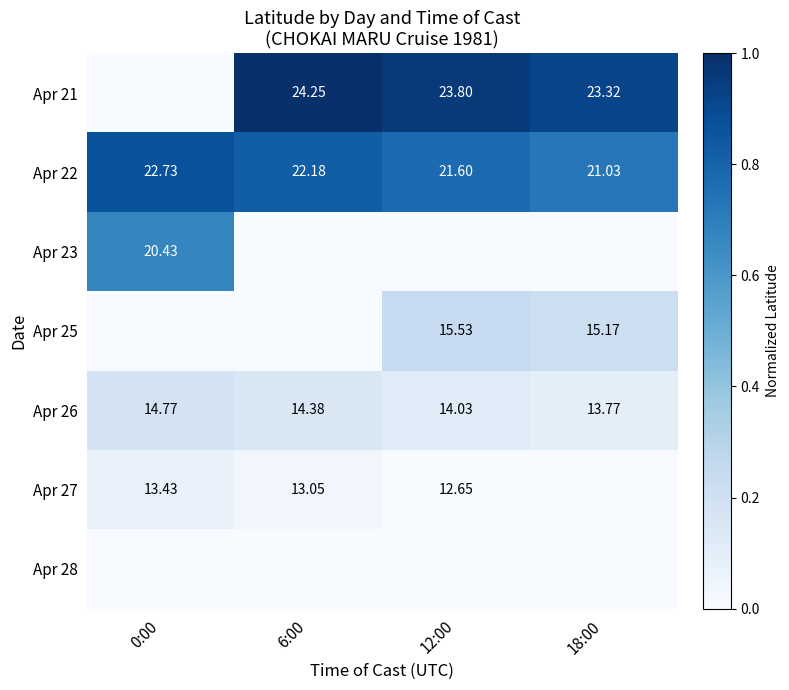

Which label corresponds to the largest value in the chart?

6:00